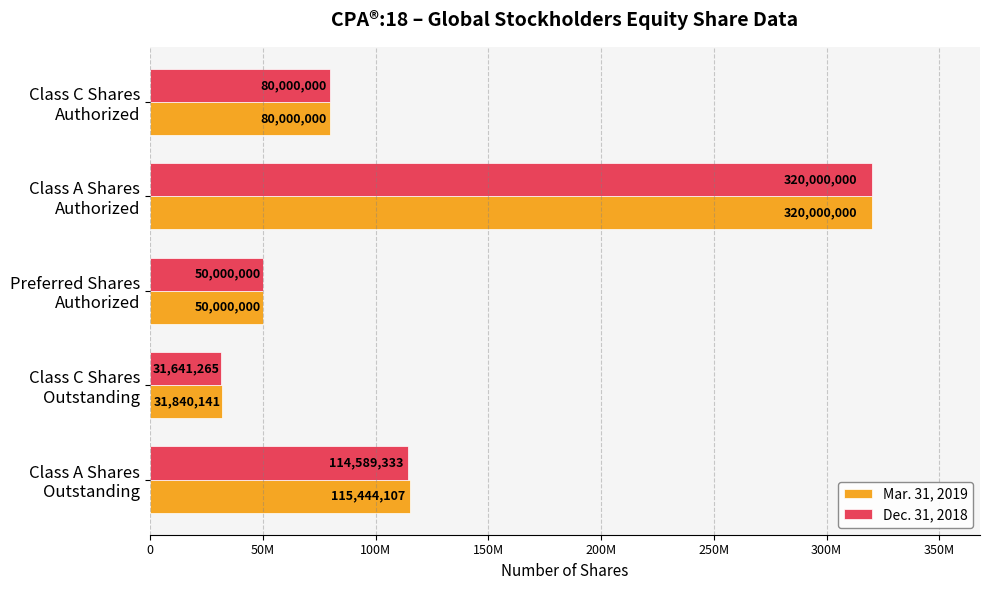

Reading left to right, what are all the values shown in this chart?

Mar. 31, 2019: 115444107	31840141	50000000	320000000	80000000
Dec. 31, 2018: 114589333	31641265	50000000	320000000	80000000